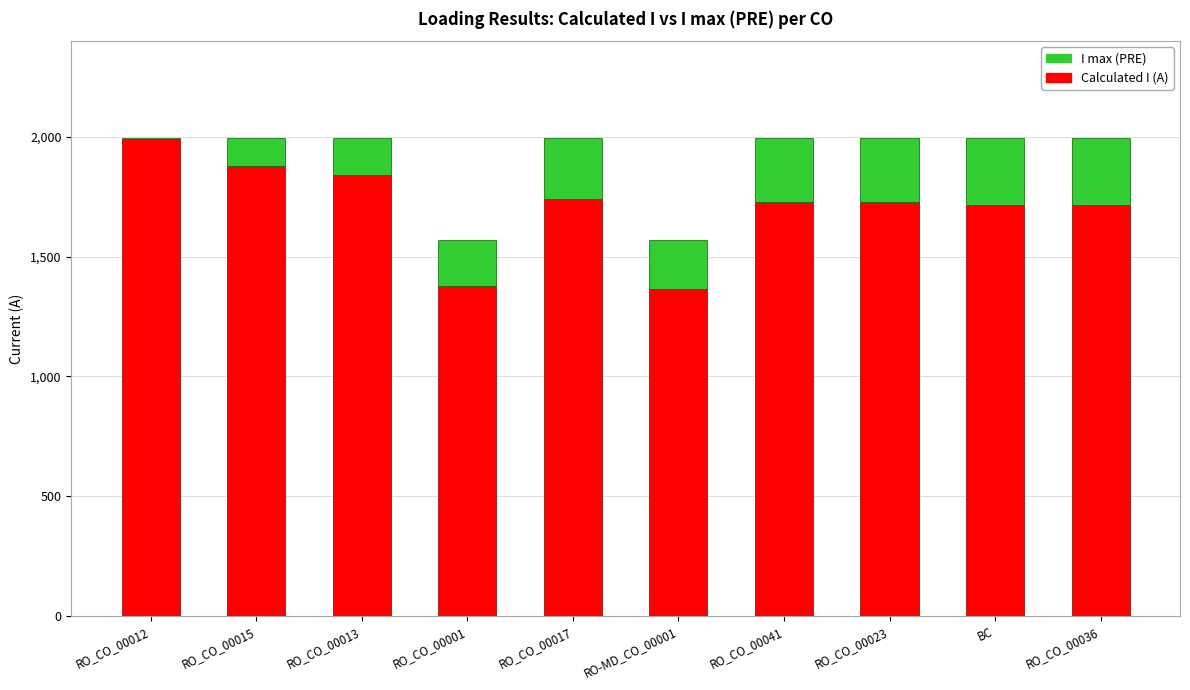

At which label does Calculated I (A) reach its peak?

RO_CO_00012